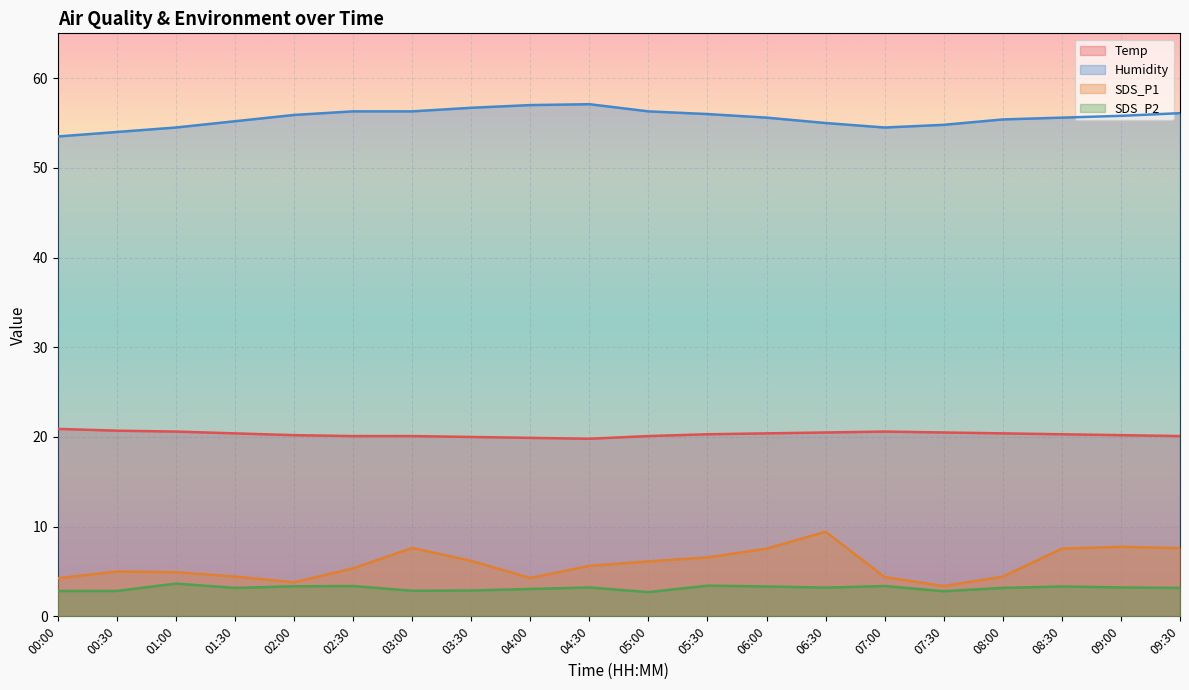

Is the value of Temp at 06:30 greater than the value of SDS_P2 at 02:30?

Yes